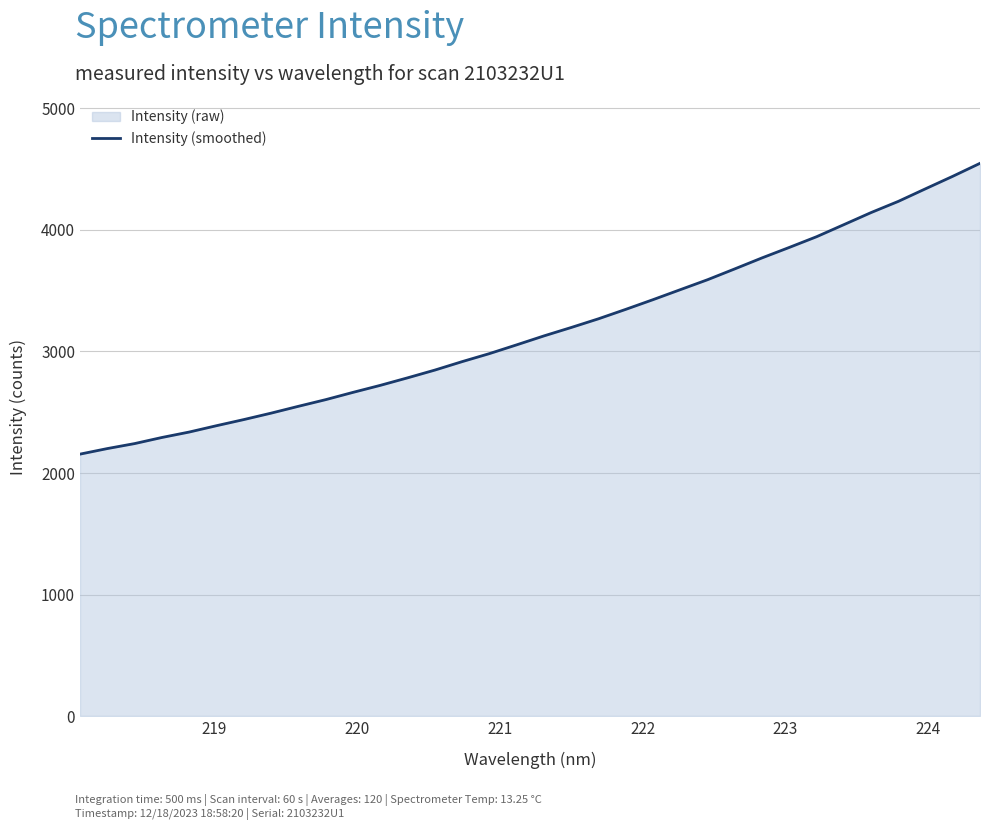

What is the difference between the maximum and minimum values?

2393.3